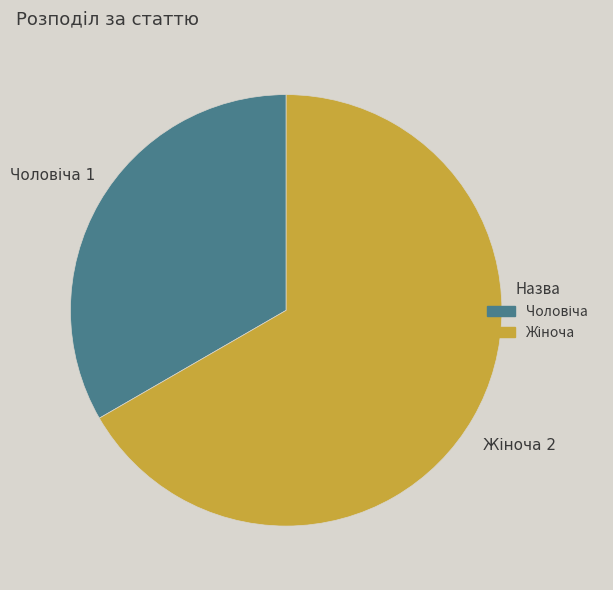

Does any single category account for the majority?

Yes